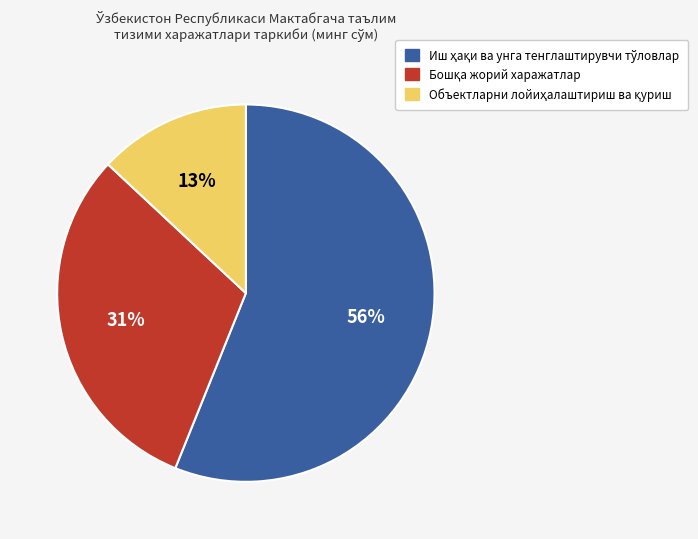

Does any single category account for the majority?

Yes